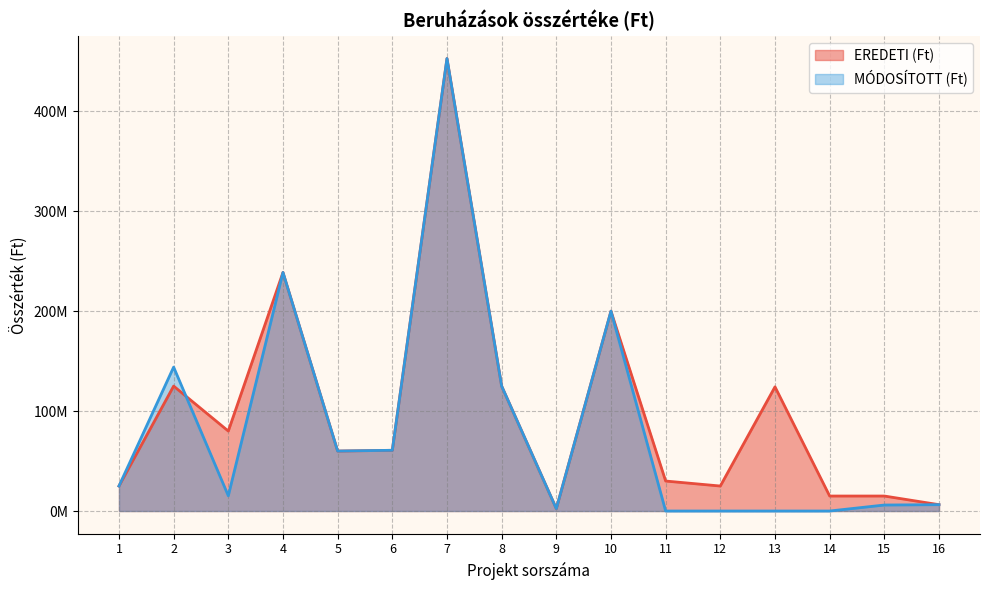

What is the value of the EREDETI (Ft) point at the 8th from the left?

125000000